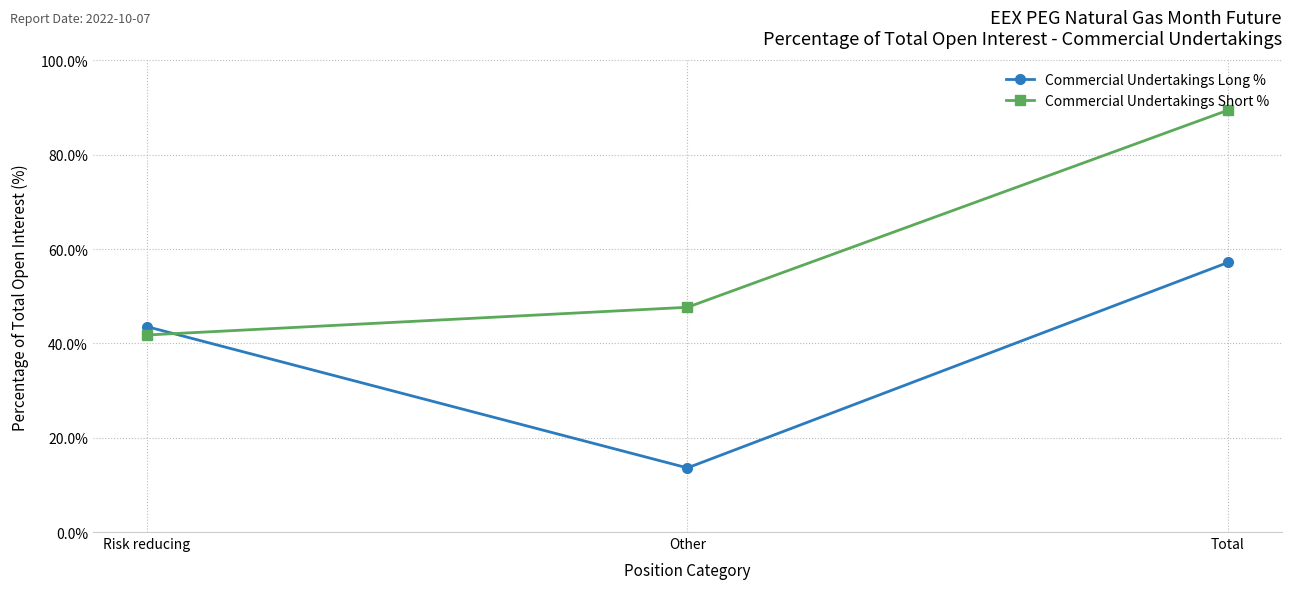

What is the sum of the Commercial Undertakings Long % values at Other and Risk reducing?

57.2